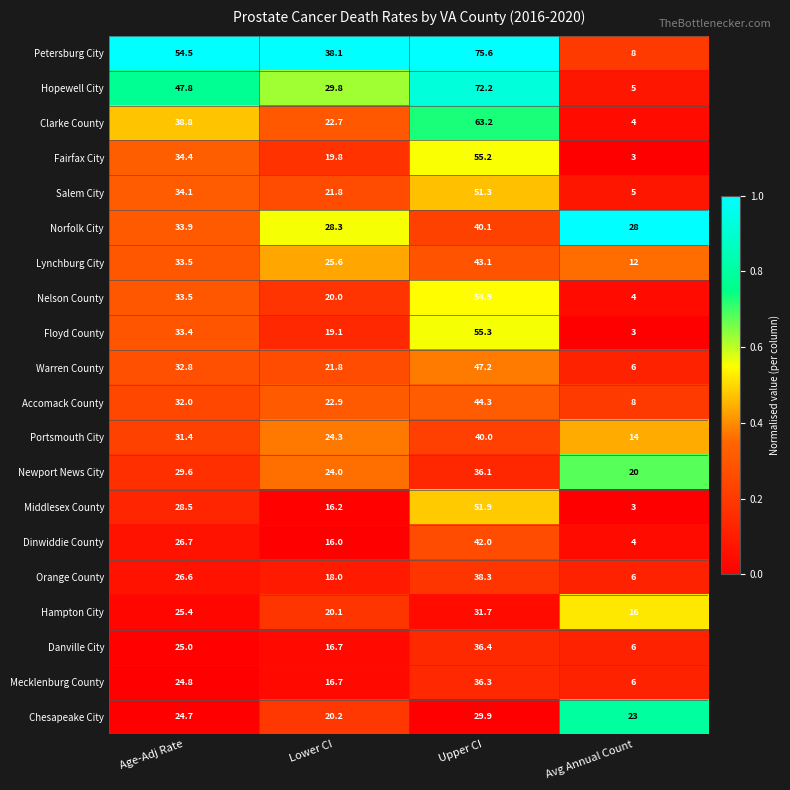

Which series has the largest total across all categories?

Petersburg City